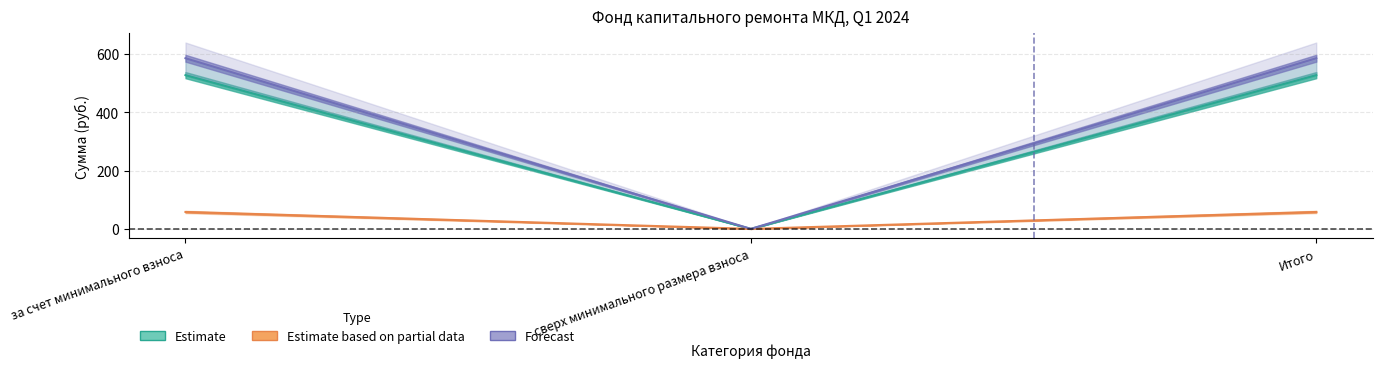

Reading left to right, transcribe all the data shown in this chart.

Остаток на начало: за счет минимального взноса=526.7	сверх минимального размера взноса=0.0	Итого=526.7
Поступило всего: за счет минимального взноса=58.0	сверх минимального размера взноса=0.0	Итого=58.0
Взносы: за счет минимального взноса=584.6	сверх минимального размера взноса=0.0	Итого=584.6